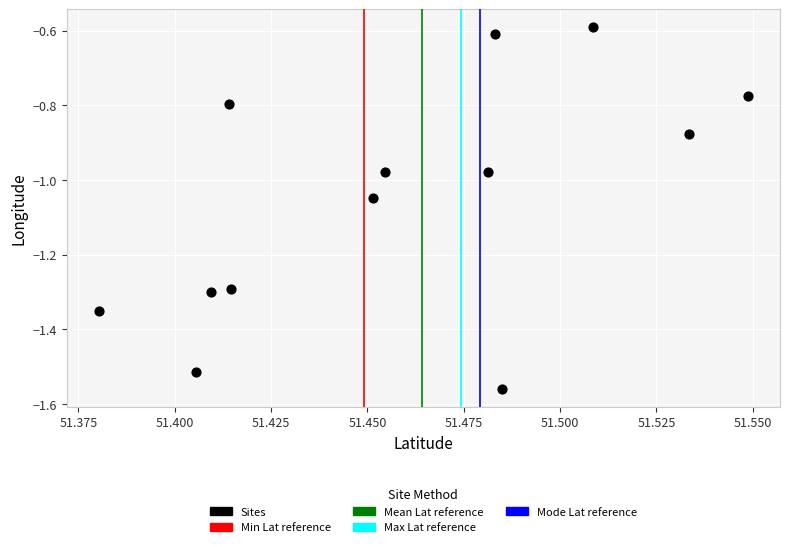

What is the range of Y values (max minus min)?

1.0